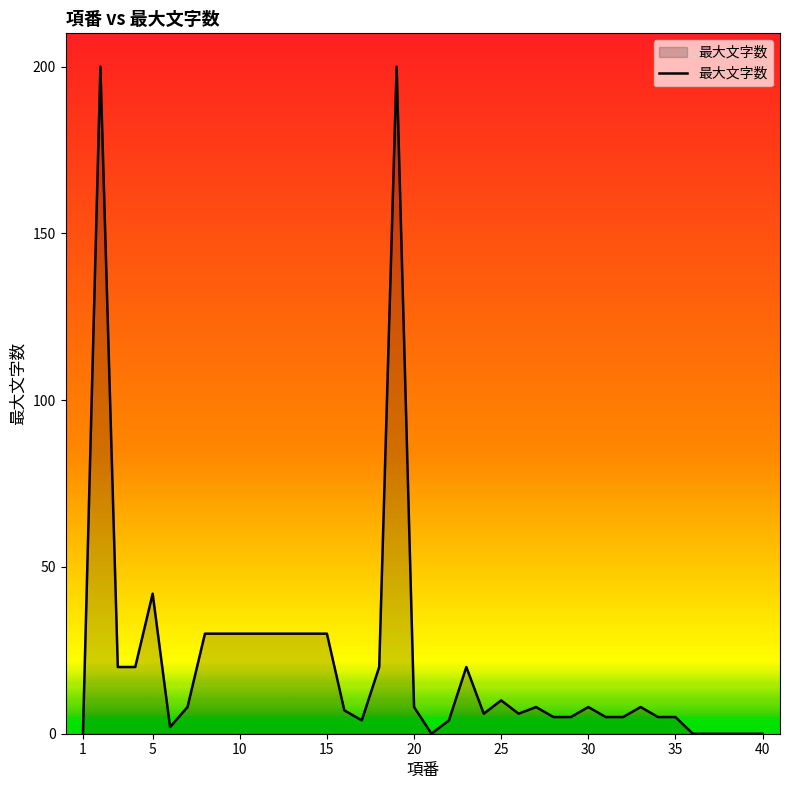

What is the difference between the maximum and minimum values?

200